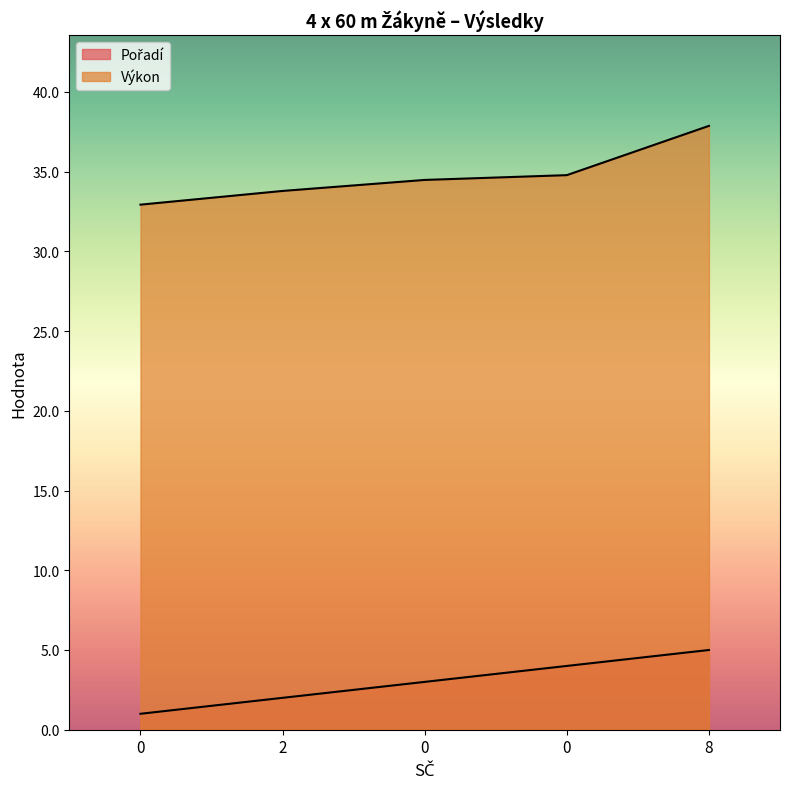

Rank the categories by Pořadí value from lowest to highest.

0, 2, 0, 0, 8